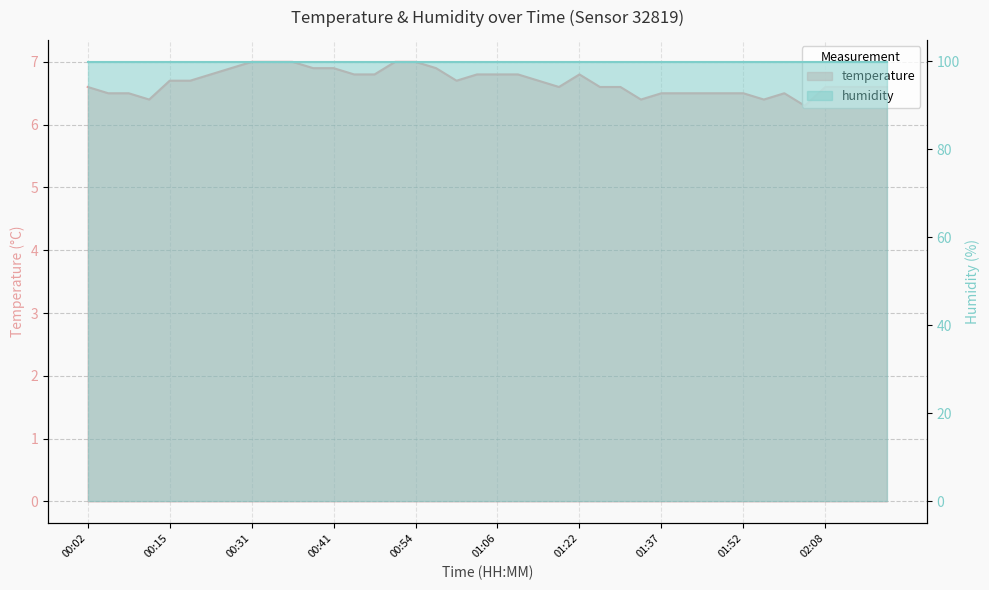

Reading right to left, list all the values displayed in this chart.

02:15=6.6	02:13=6.6	02:10=6.6	02:08=6.6	02:00=6.3	01:58=6.5	01:55=6.4	01:52=6.5	01:50=6.5	01:47=6.5	01:42=6.5	01:37=6.5	01:34=6.4	01:32=6.6	01:29=6.6	01:22=6.8	01:17=6.6	01:14=6.7	01:11=6.8	01:06=6.8	01:04=6.8	01:01=6.7	00:59=6.9	00:54=7.0	00:51=7.0	00:46=6.8	00:43=6.8	00:41=6.9	00:38=6.9	00:36=7.0	00:33=7.0	00:31=7.0	00:28=6.9	00:20=6.8	00:18=6.7	00:15=6.7	00:12=6.4	00:10=6.5	00:07=6.5	00:02=6.6